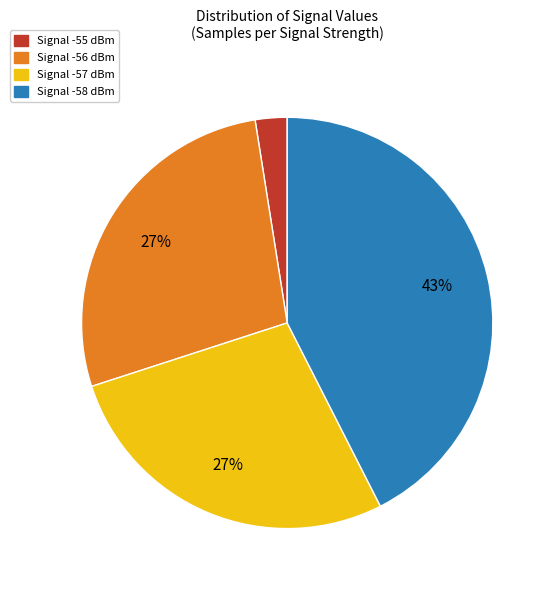

To the nearest percent, what is the average slice percentage?

25%